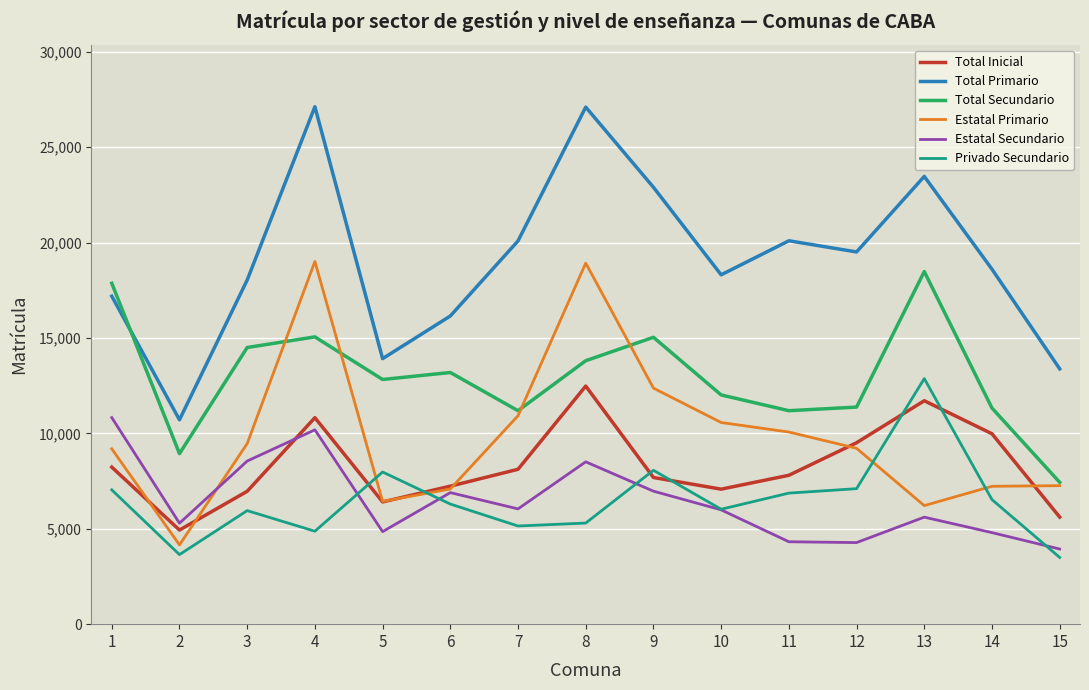

How many distinct data groups are displayed?

6